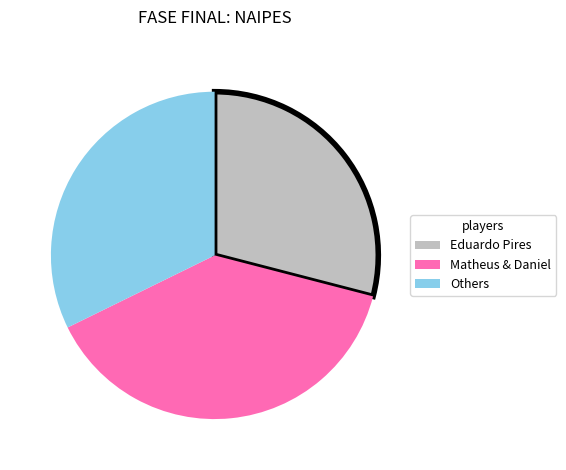

Is the sum of Matheus & Daniel and Others greater than half?

Yes